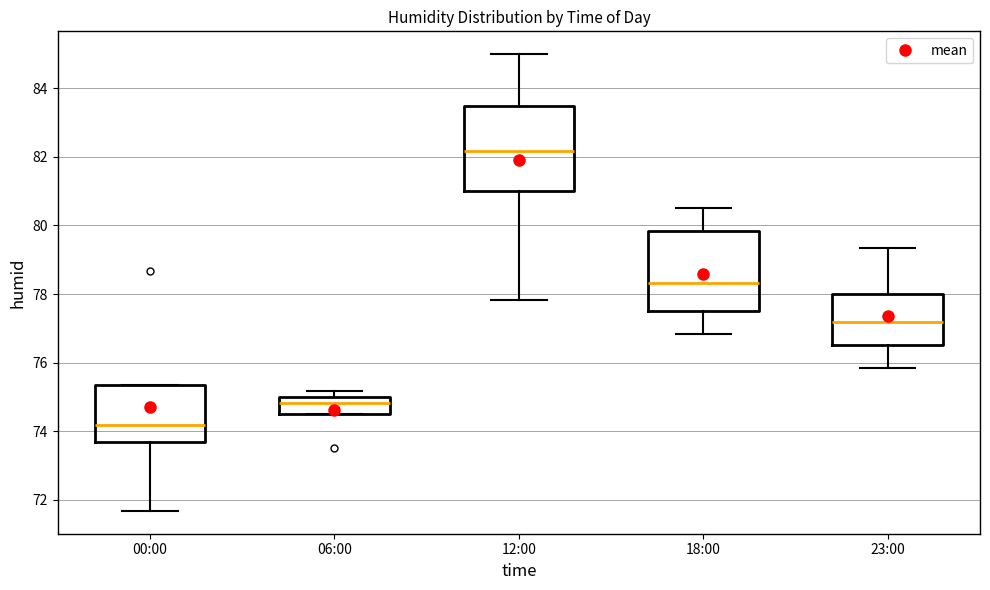

Reading left to right, read every box against the y-axis: the position of its median line, the range the box covers, and the ends of its whiskers. The values are not printed on the chart, so give them approximately, as read against the axis.

00:00: median 74.2, box 73.6 to 75.4, whiskers 71.6 to 75.4
06:00: median 74.8, box 74.6 to 75.0, whiskers 74.6 to 75.2
12:00: median 82.2, box 81.0 to 83.6, whiskers 77.8 to 85.0
18:00: median 78.4, box 77.6 to 79.8, whiskers 76.8 to 80.6
23:00: median 77.2, box 76.6 to 78.0, whiskers 75.8 to 79.4